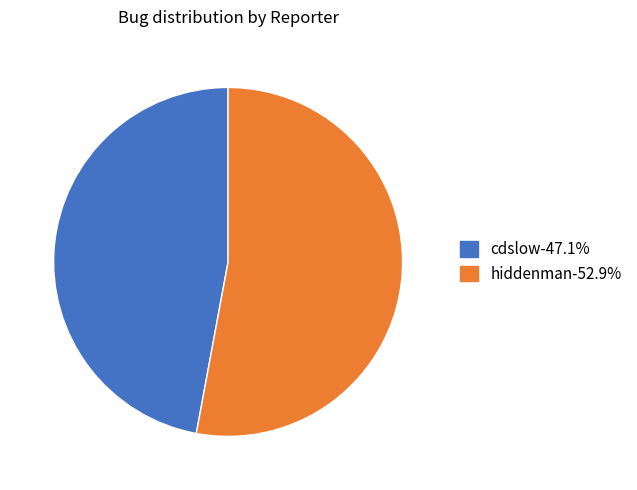

How many segments does this pie chart have?

2